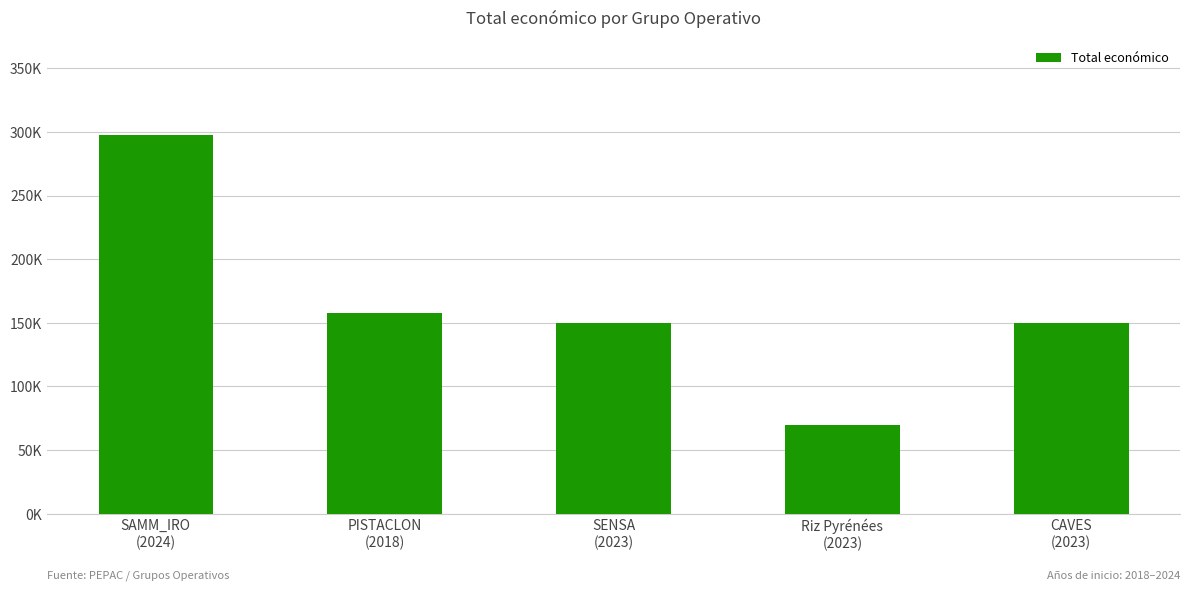

What is the label of the 5th bar from the right?

SAMM_IRO
(2024)